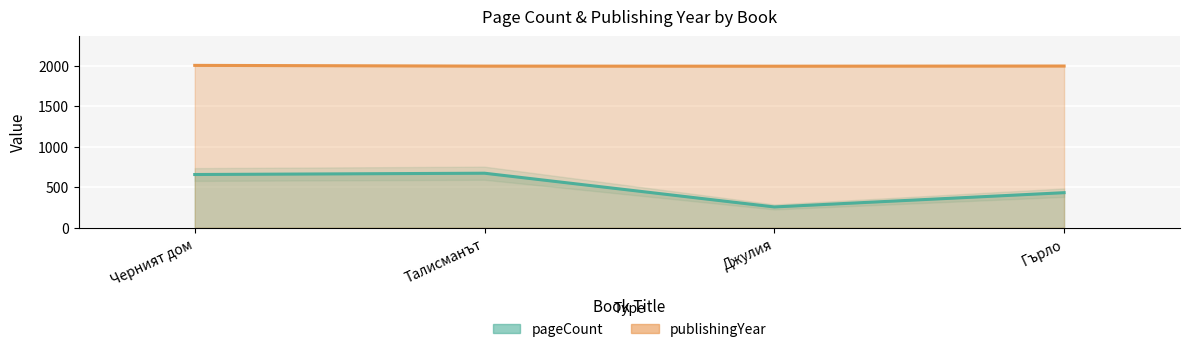

Which series changed the most between Талисманът and Гърло?

pageCount